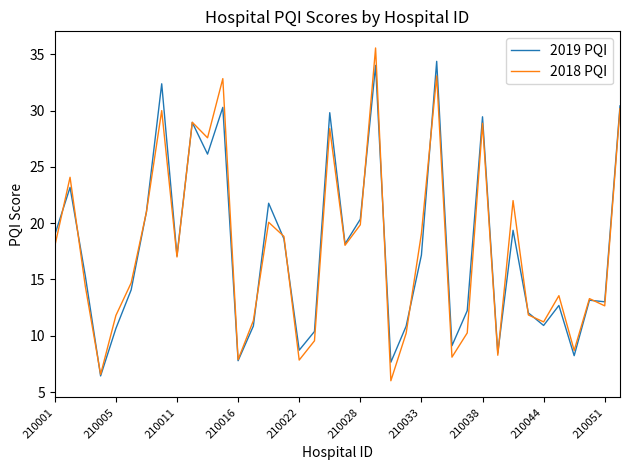

What is the maximum value for 2018 PQI?

35.6